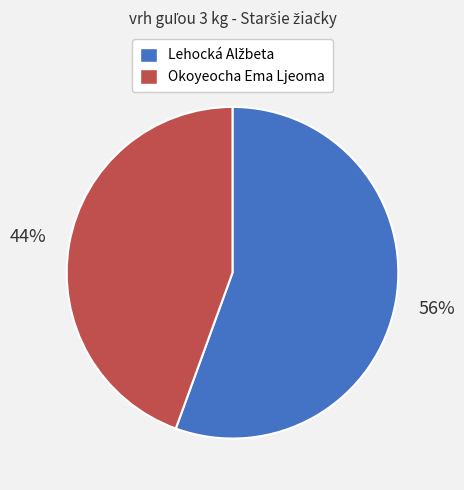

To the nearest percent, what percentage of the pie is Okoyeocha Ema Ljeoma?

44%